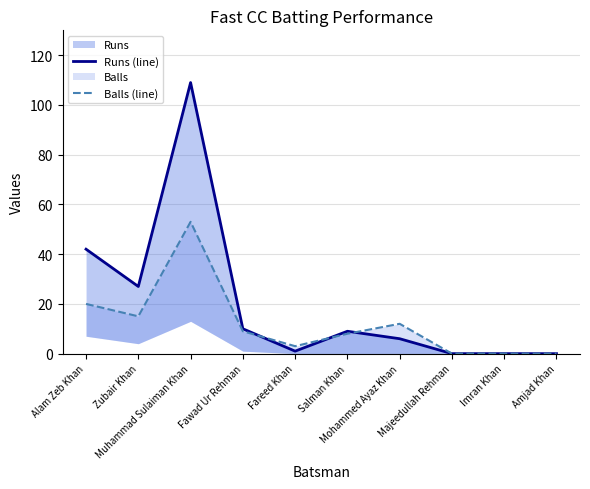

How many times do Balls (line) and Runs (line) cross each other?

3